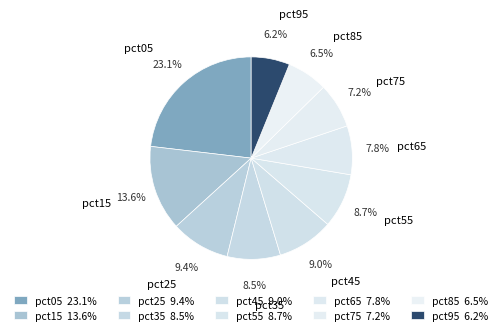

How many segments does this pie chart have?

10